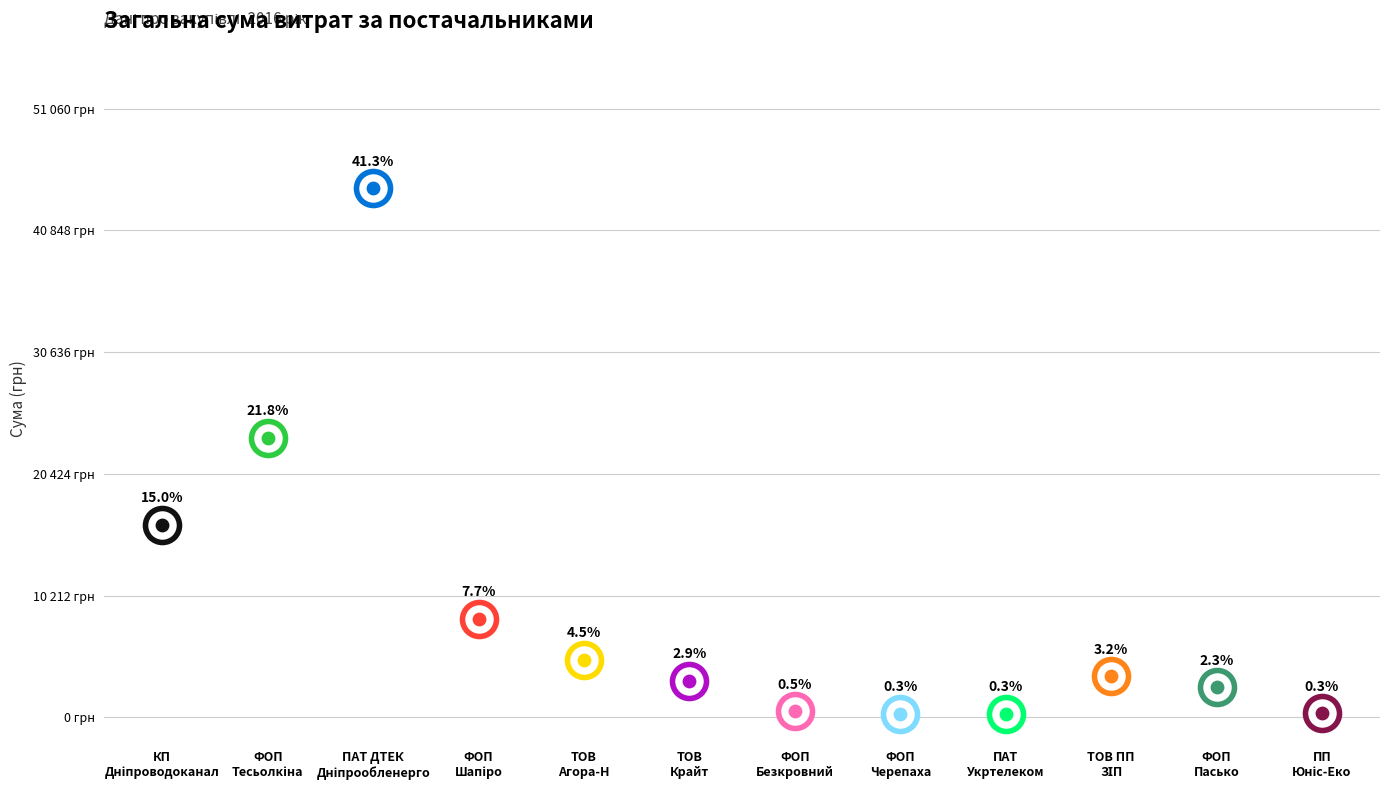

What is the ratio of the value at ПП Юніс-Еко to the value at ФОП Безкровний В.А.?

0.7